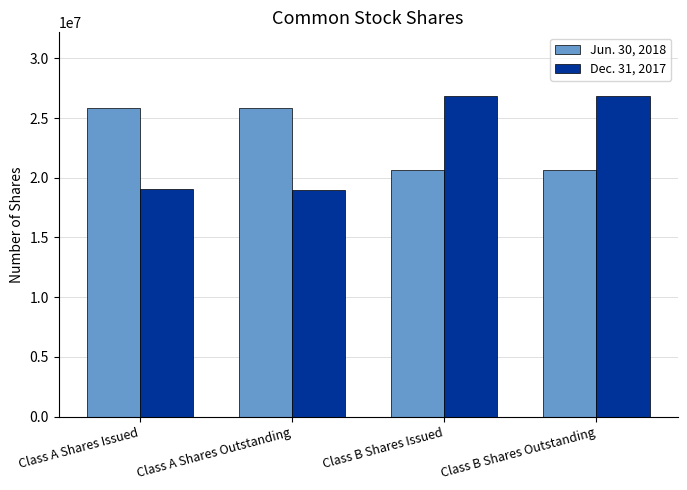

Is it true that Dec. 31, 2017 equals 19010000 at Class A Shares Outstanding?

True